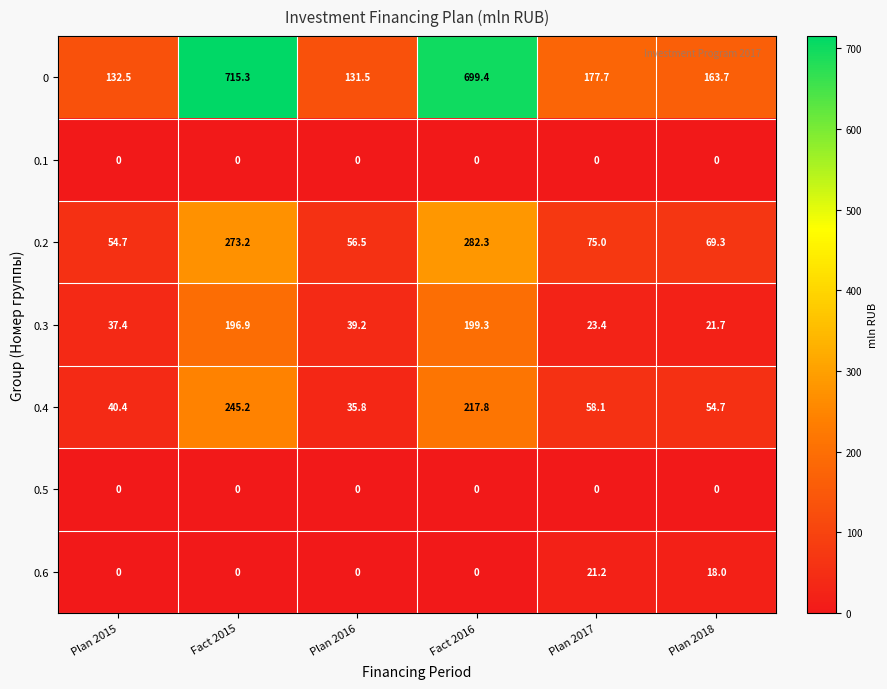

What is the total value across all series at Plan 2017?

355.4